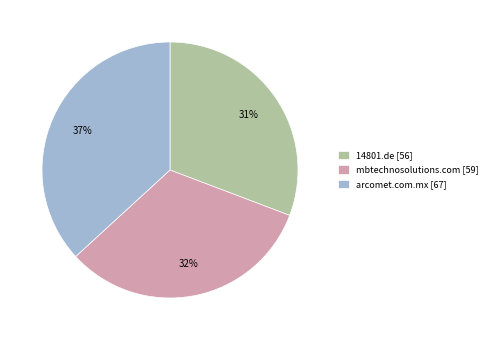

To the nearest percent, what percentage of the pie is mbtechnosolutions.com?

32%